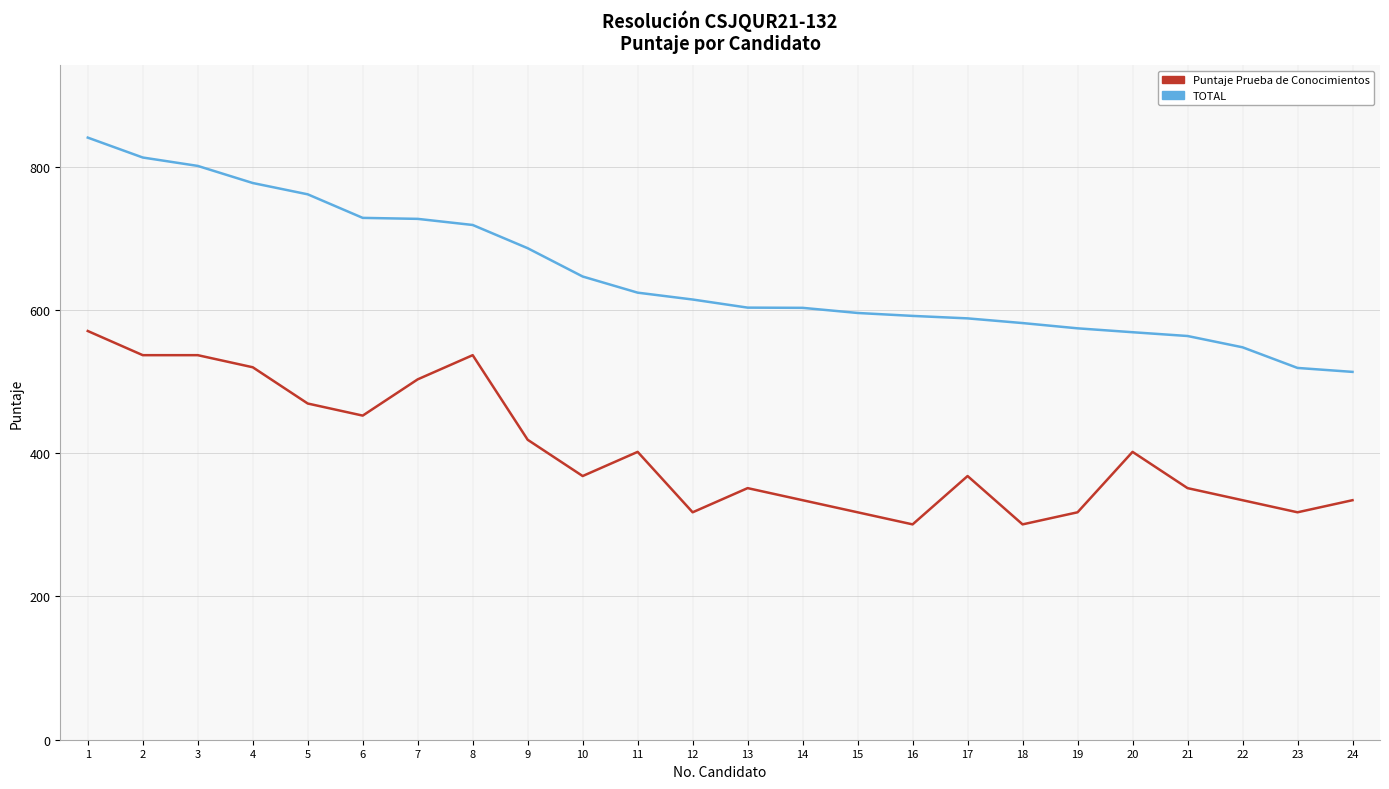

Is the value of Puntaje Prueba de Conocimientos at 1 greater than the value of TOTAL at 6?

No